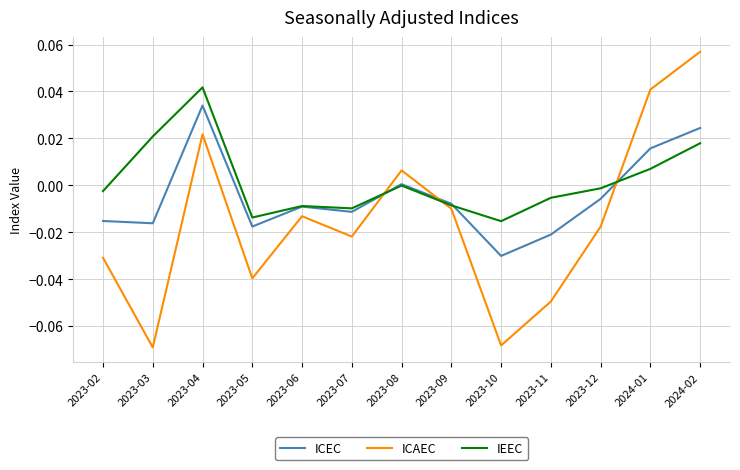

At which category does the chart reach its peak across all series?

2024-02